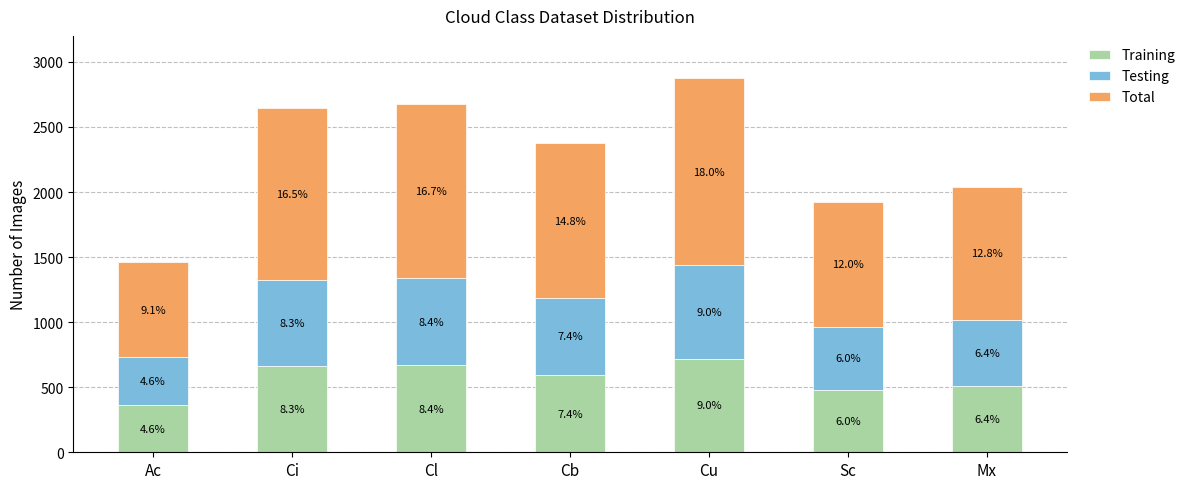

Rank the series at Sc from highest to lowest value.

Total, Training, Testing